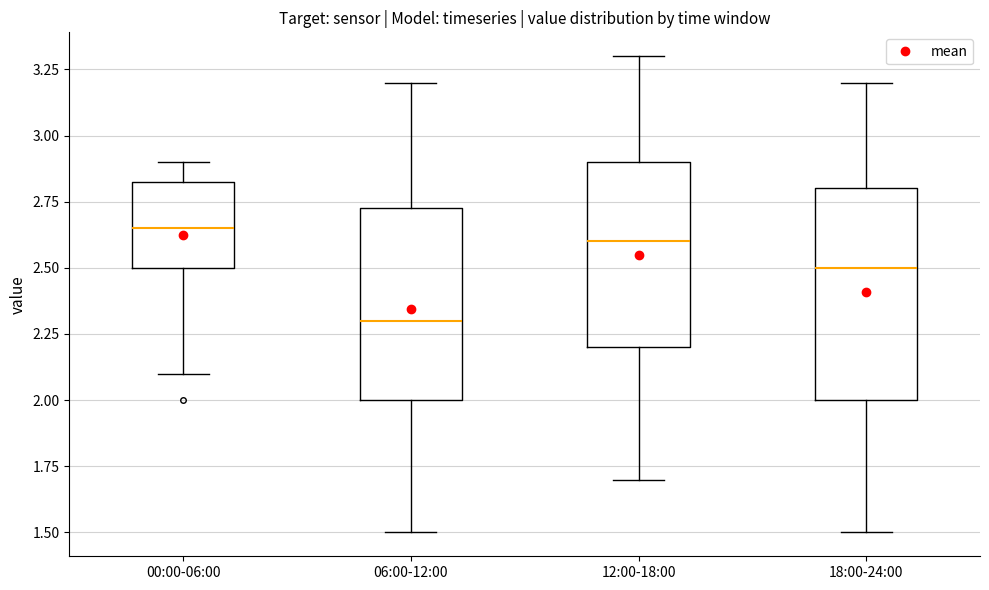

Which box's median line is the highest?

00:00-06:00